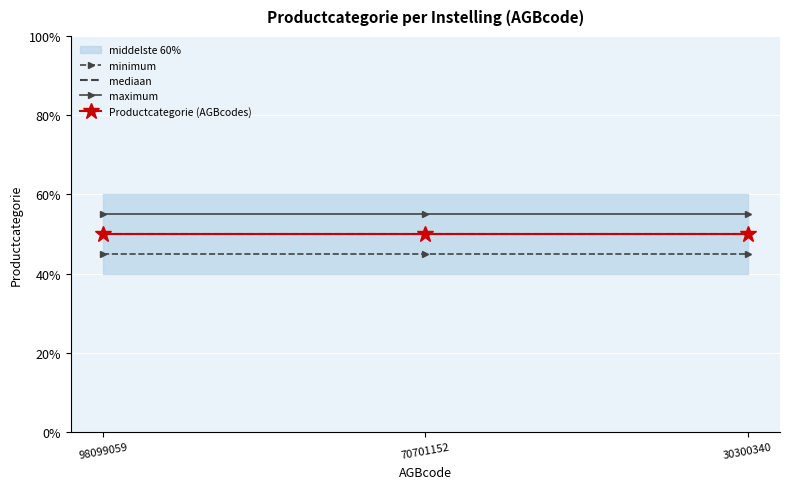

Which has a higher value, 30300340 or 70701152?

30300340